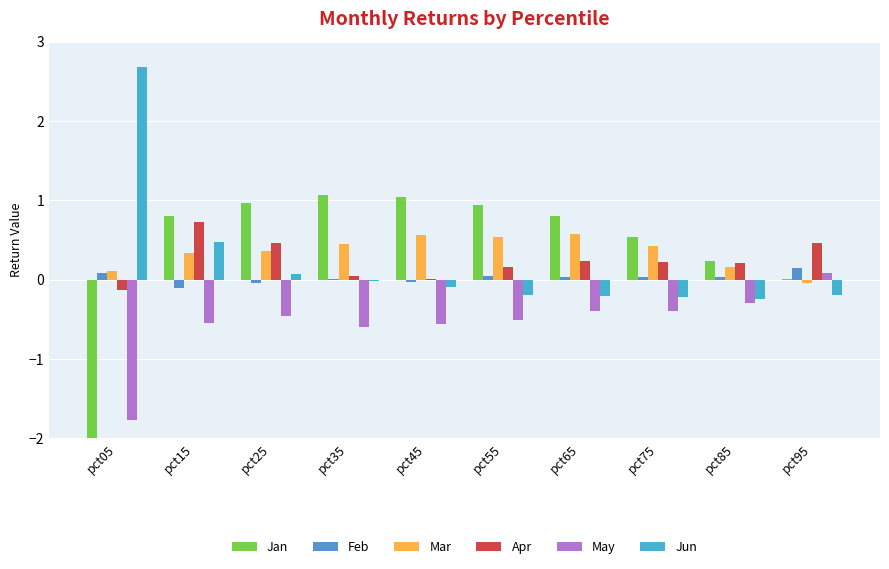

What is the average value of the Mar series?

0.3